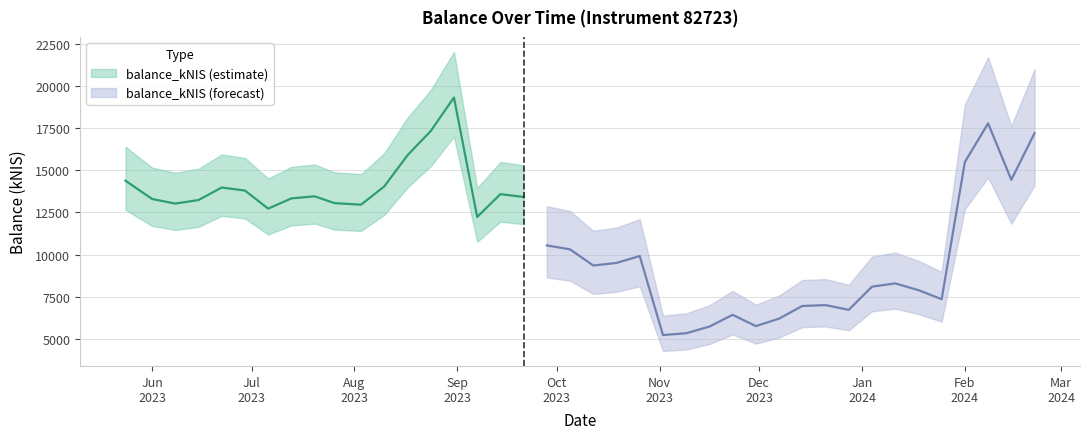

How many data points are less than 12962?

20